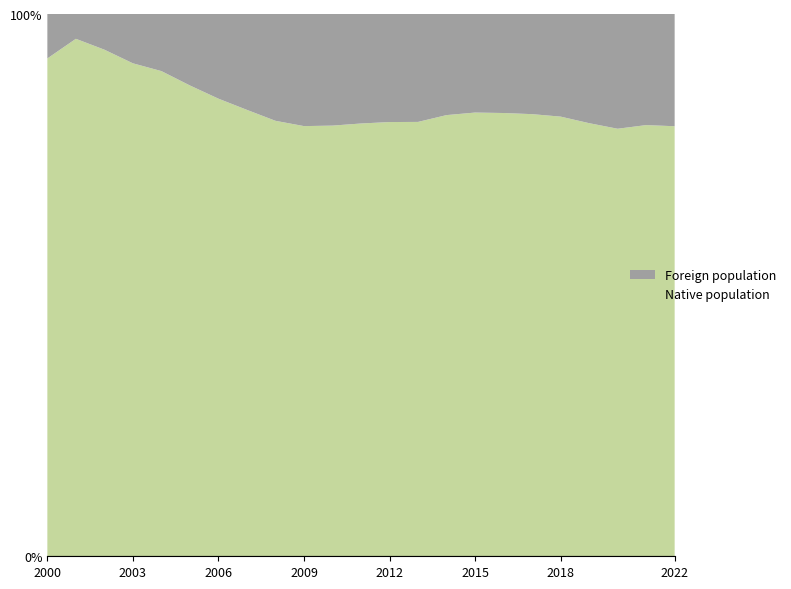

Reading right to left, list all the values displayed in this chart.

Total population: 2022=102666	2021=101932	2020=103369	2019=101852	2018=100266	2017=99013	2016=98255	2015=97586	2014=97227	2013=97292	2012=97198	2011=96722	2010=96236	2009=96188	2008=94484	2007=92186	2006=89890	2005=86672	2004=83531	2003=81220	2002=77475	2001=75256	2000=73637
Foreign population: 2022=21248	2021=20884	2020=21872	2019=20504	2018=18972	2017=18286	2016=17940	2015=17736	2014=18127	2013=19361	2012=19366	2011=19530	2010=19807	2009=19885	2008=18610	2007=16299	2006=14034	2005=11425	2004=8795	2003=7386	2002=5097	2001=3442	2000=6034